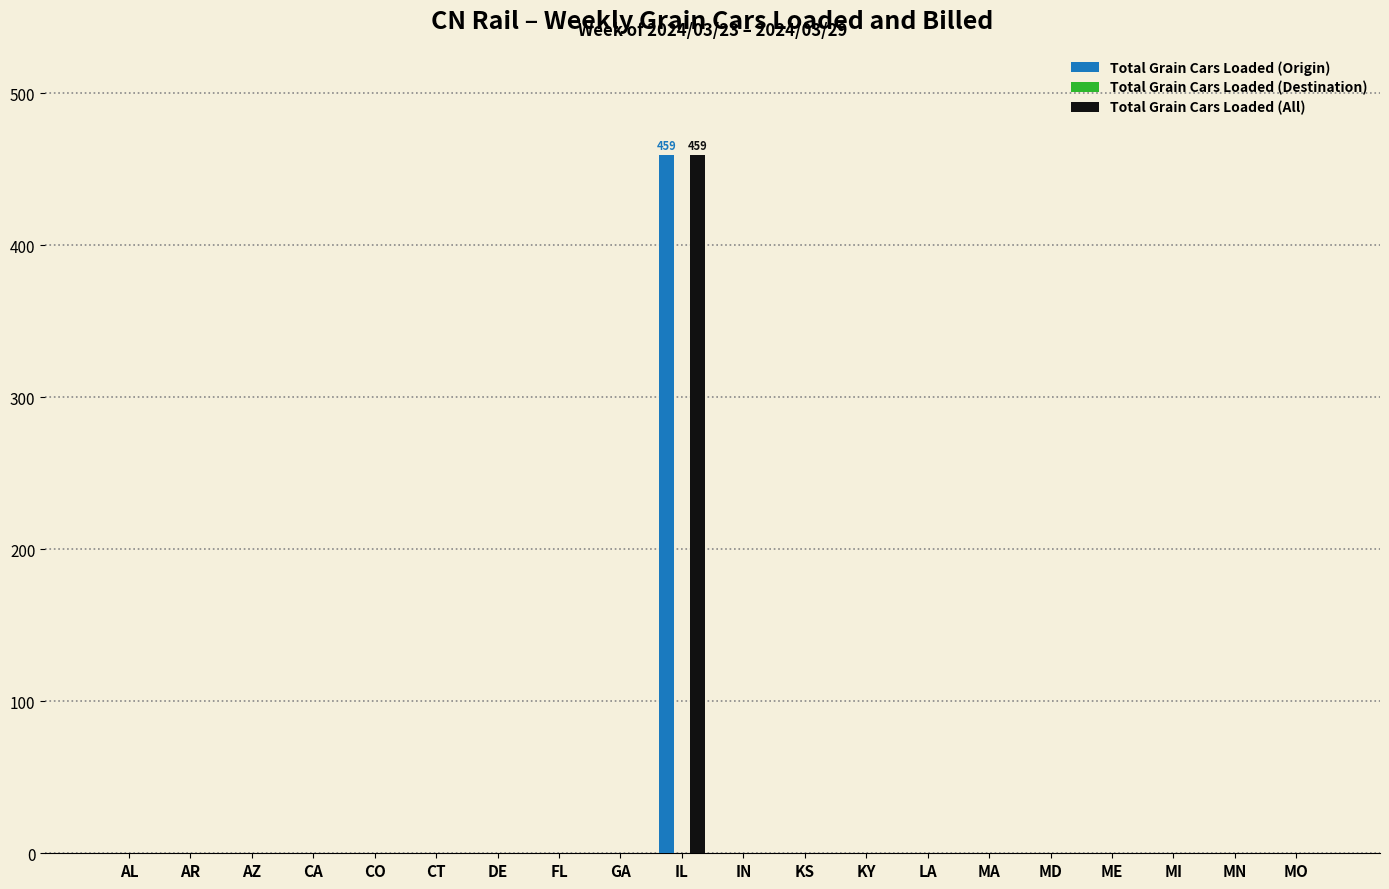

What is the sum of all Total Grain Cars Loaded (All) values?

459